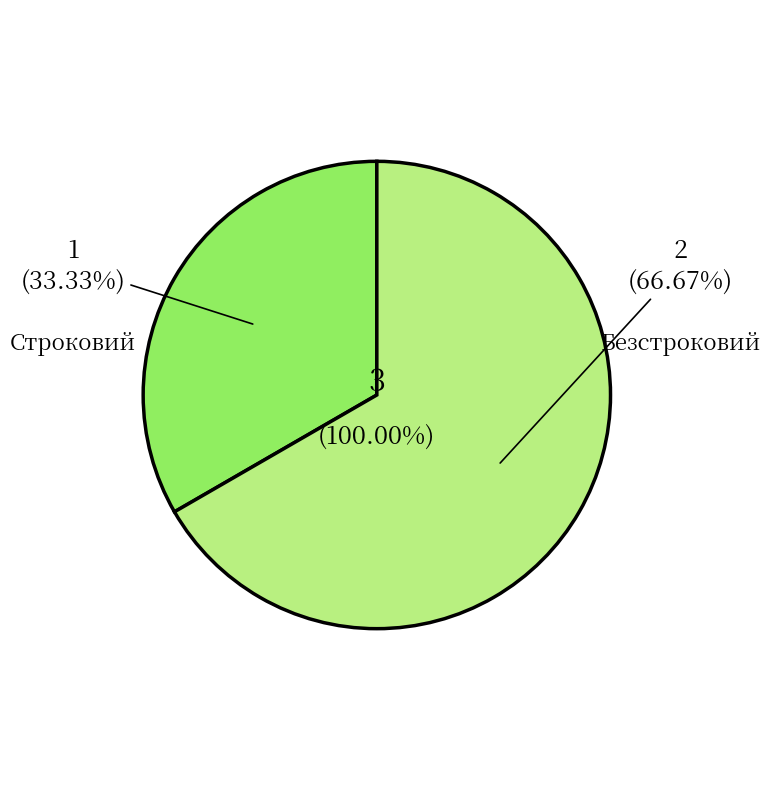

What portion of the pie excludes Безстроковий?

33.3%